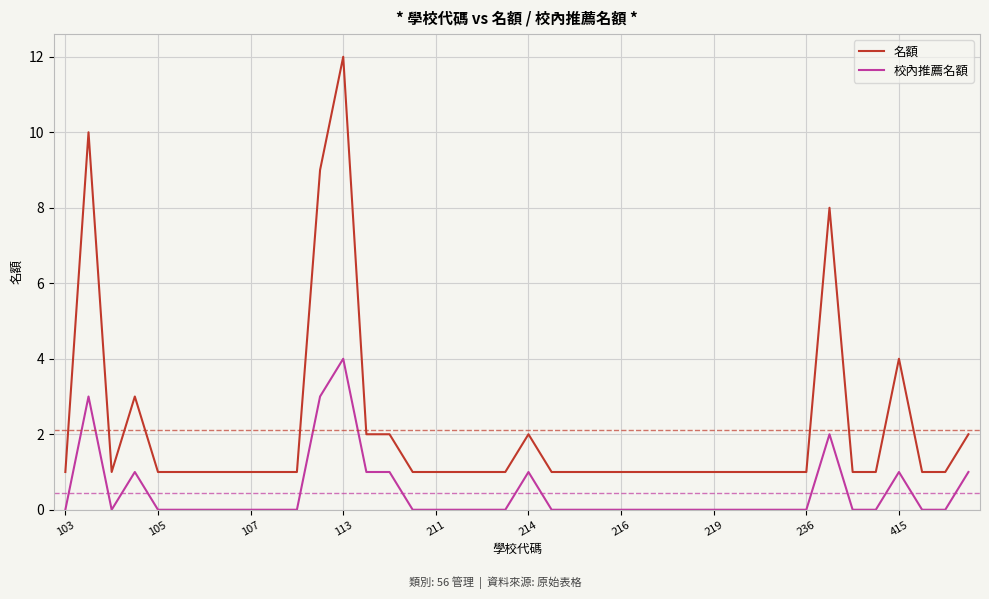

True or false: 名額 and 校內推薦名額 intersect in this chart.

False